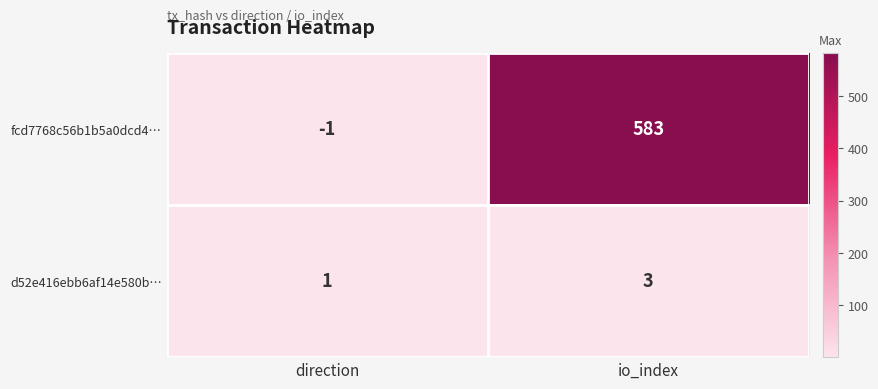

Which series changed the most between direction and io_index?

fcd7768c56b1b5a0dcd4…